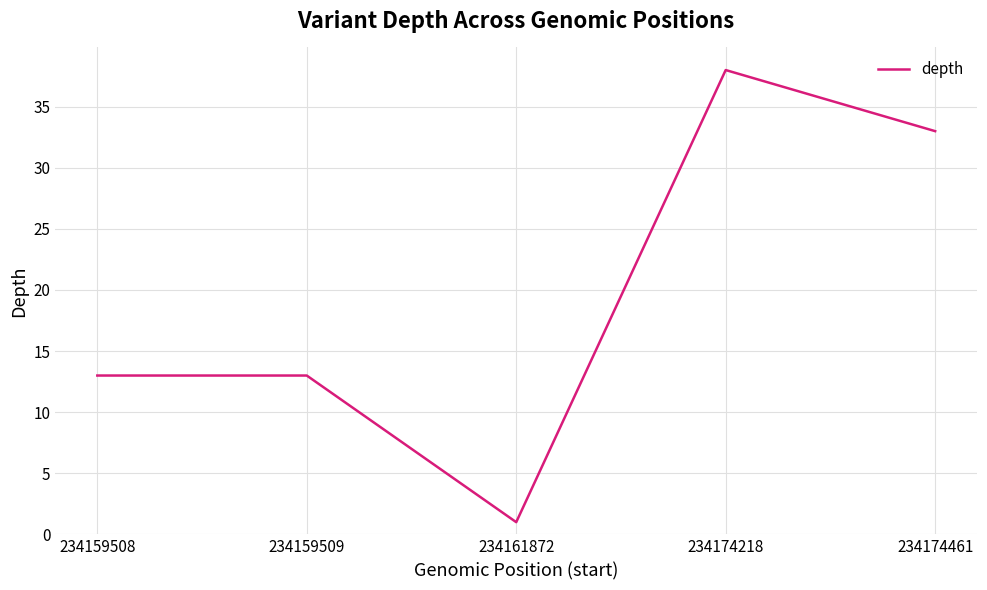

At which category does the chart reach its peak across all series?

234174218